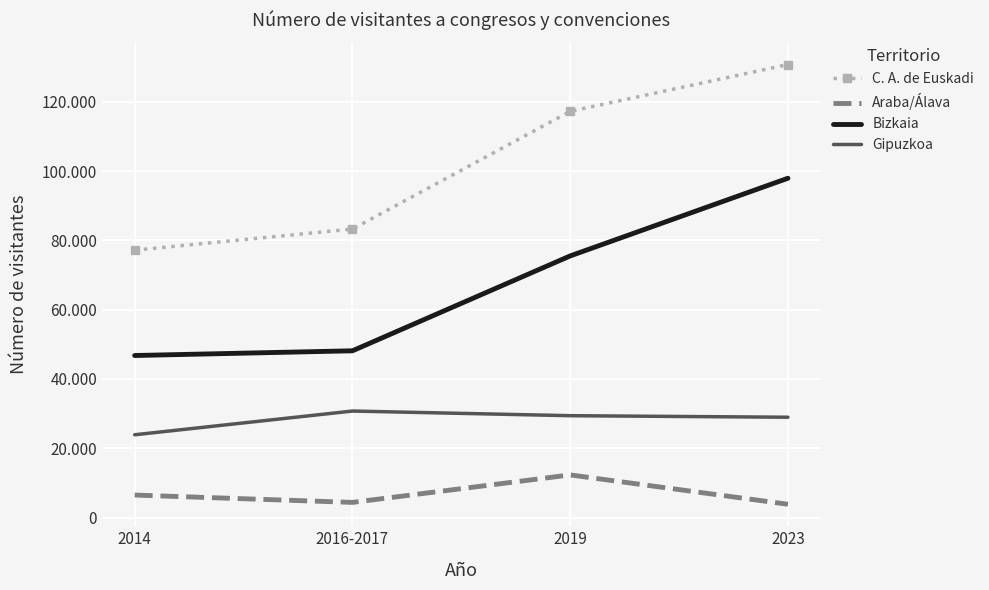

Reading left to right, what are all the values shown in this chart?

C. A. de Euskadi: 77168	83255	117232	130733
Araba/Álava: 6500	4380	12315	3844
Bizkaia: 46770	48131	75513	97930
Gipuzkoa: 23898	30744	29404	28959